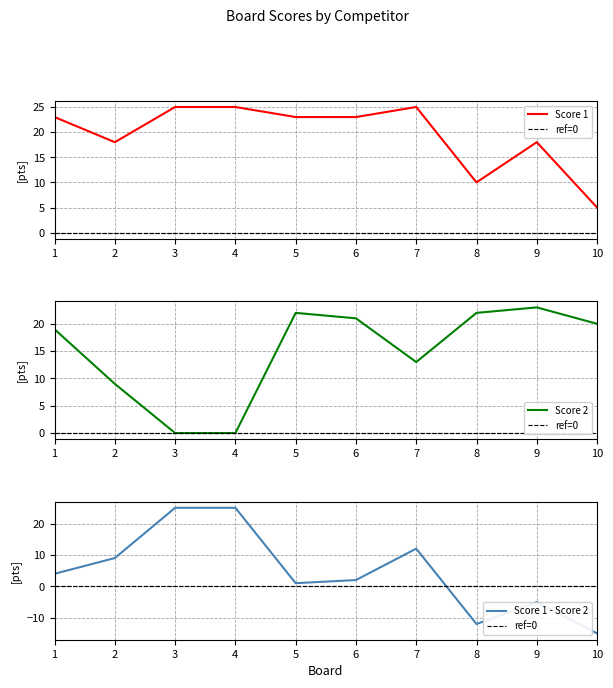

Which series changed the most between 8 and 10?

Score 1